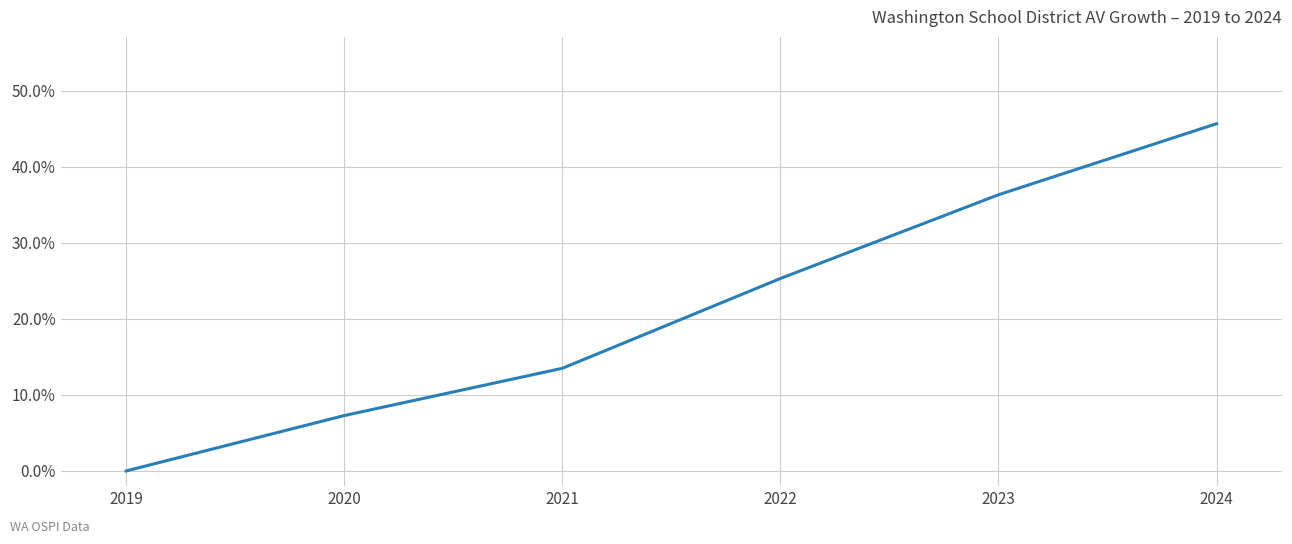

True or false: the data shows 10.3 at 2020.

False